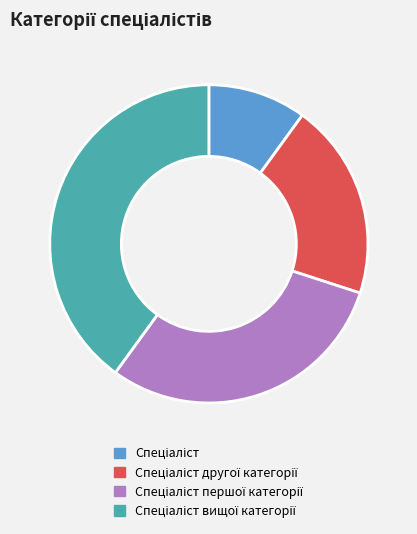

Does any single category account for the majority?

No